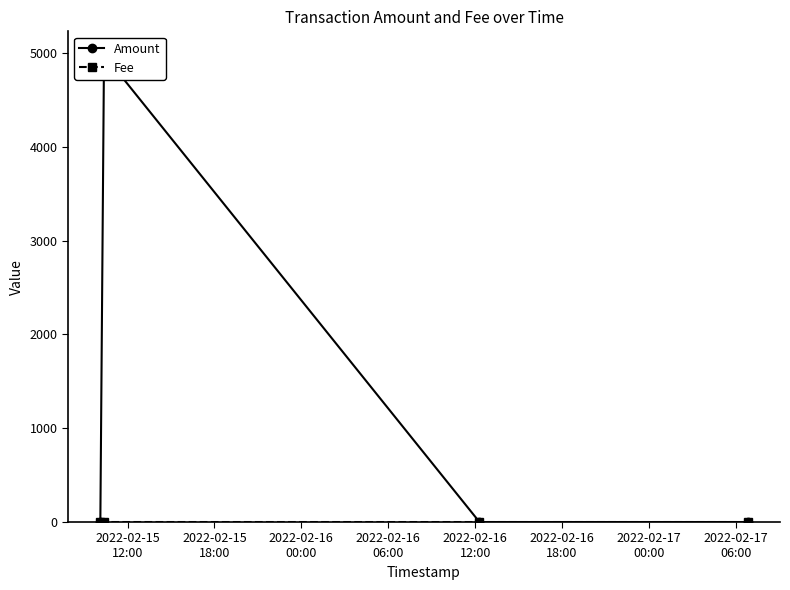

The value of Fee at 2022-02-16
06:00 is 0.0. True or false?

False